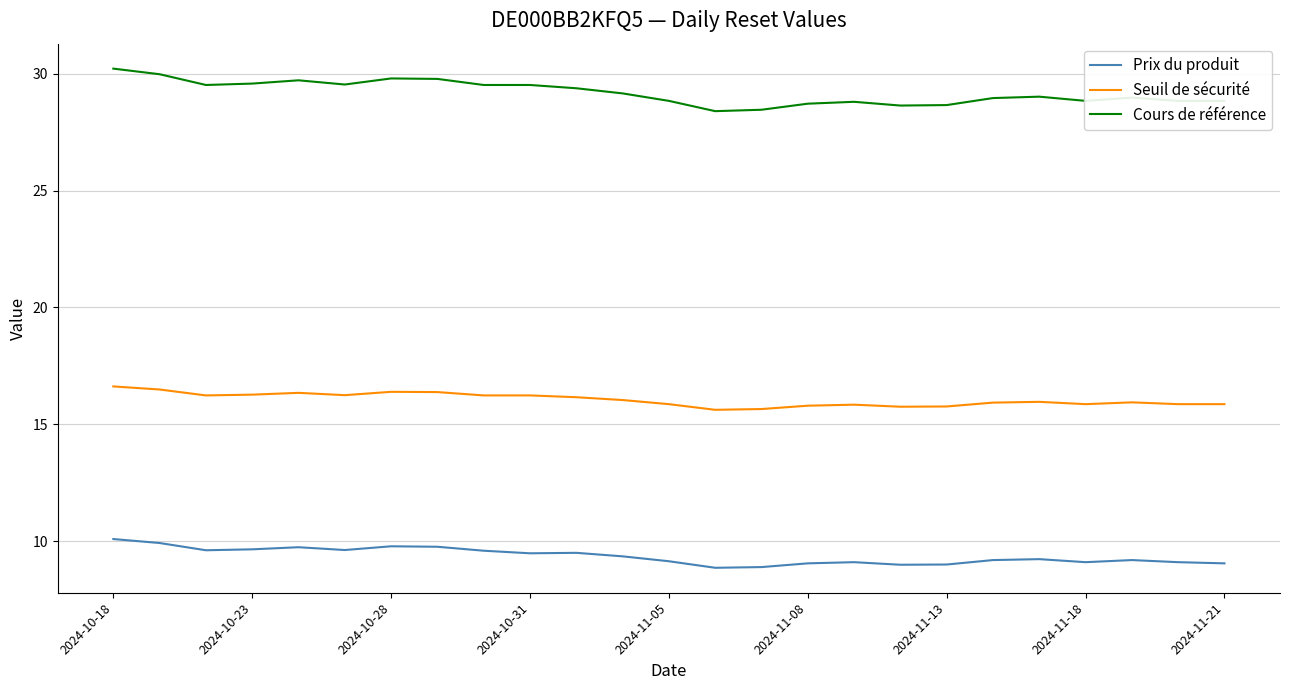

Rank the series by their average value, from highest to lowest.

Cours de référence, Seuil de sécurité, Prix du produit